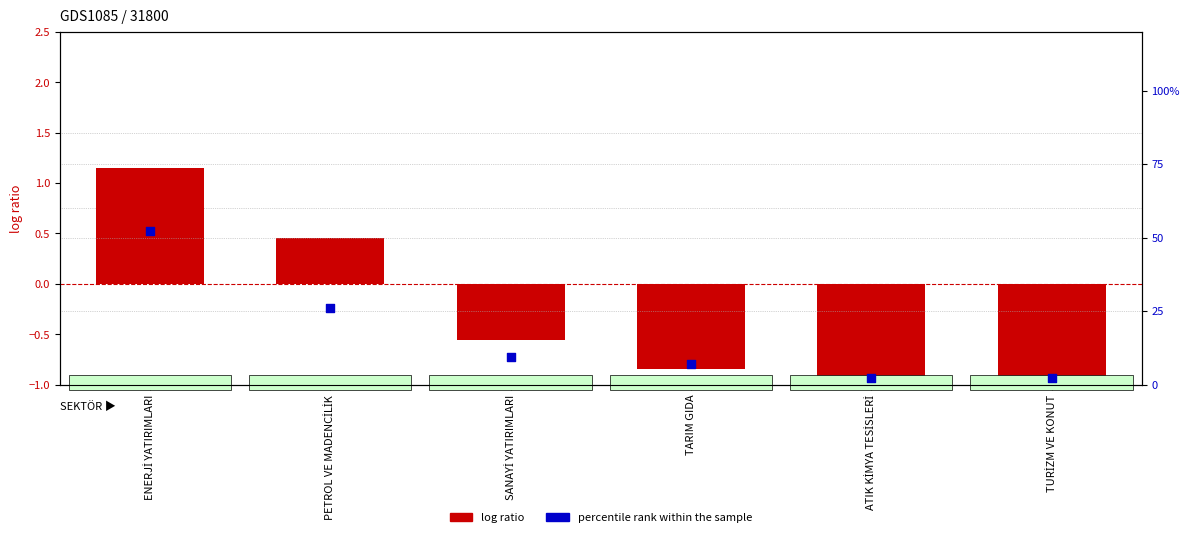

Which series contains the highest Y value?

percentile rank within the sample